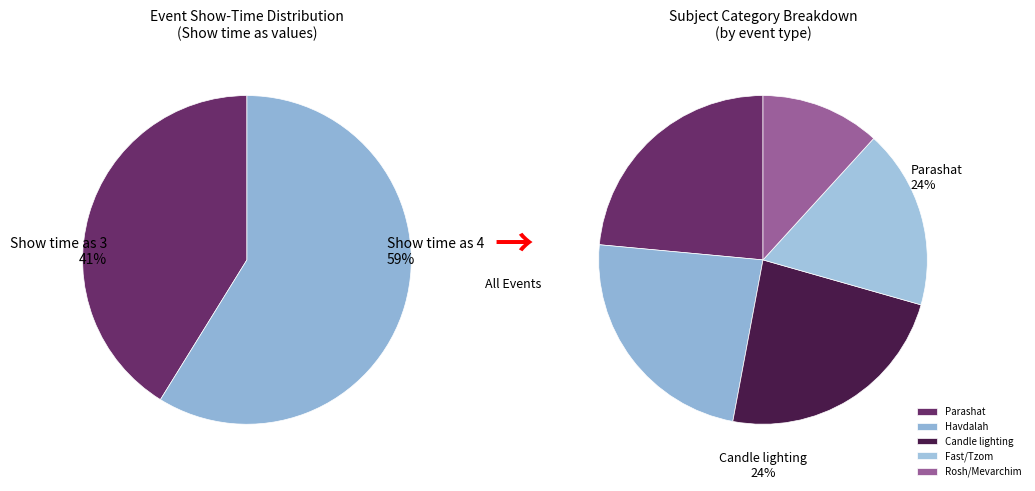

Which slice is the largest?

Candle lighting